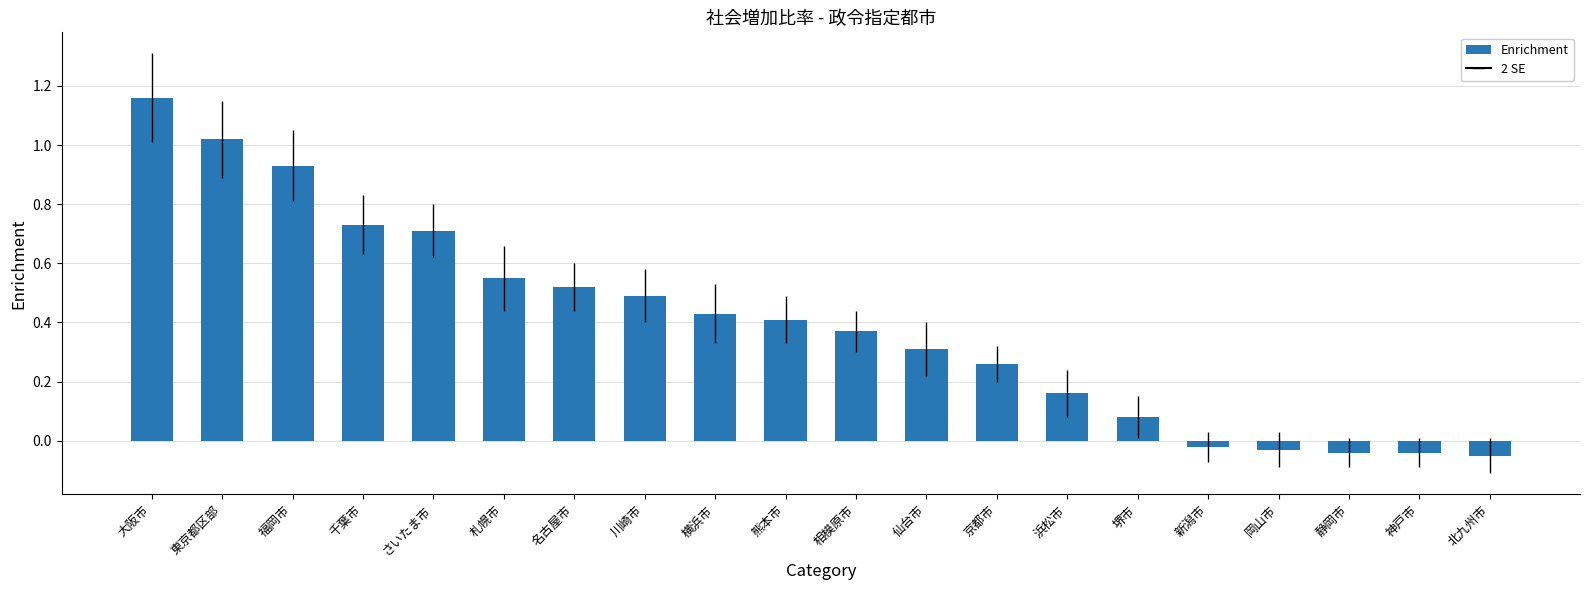

What is the change in value from 名古屋市 to 神戸市?

-0.6